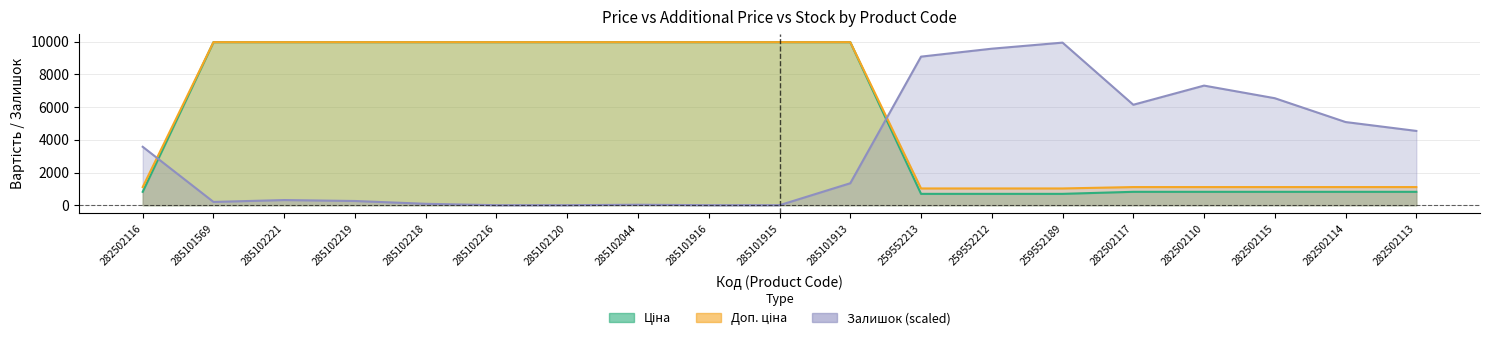

What value does the Ціна series have at 282502113?

818.5